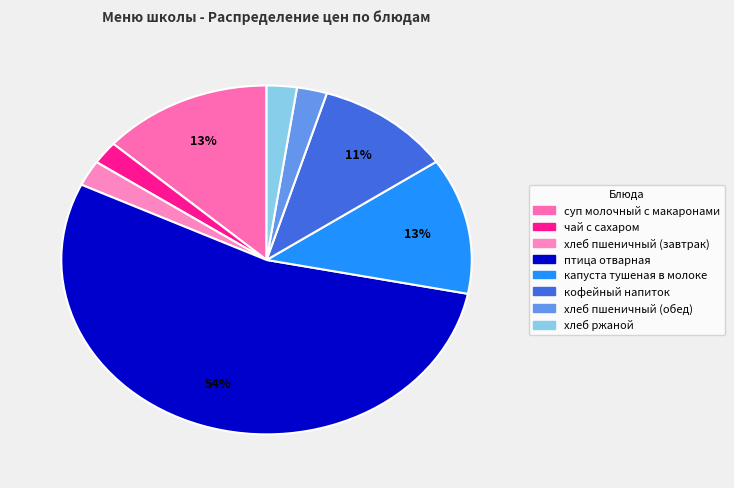

What is the largest slice in the pie chart?

птица отварная